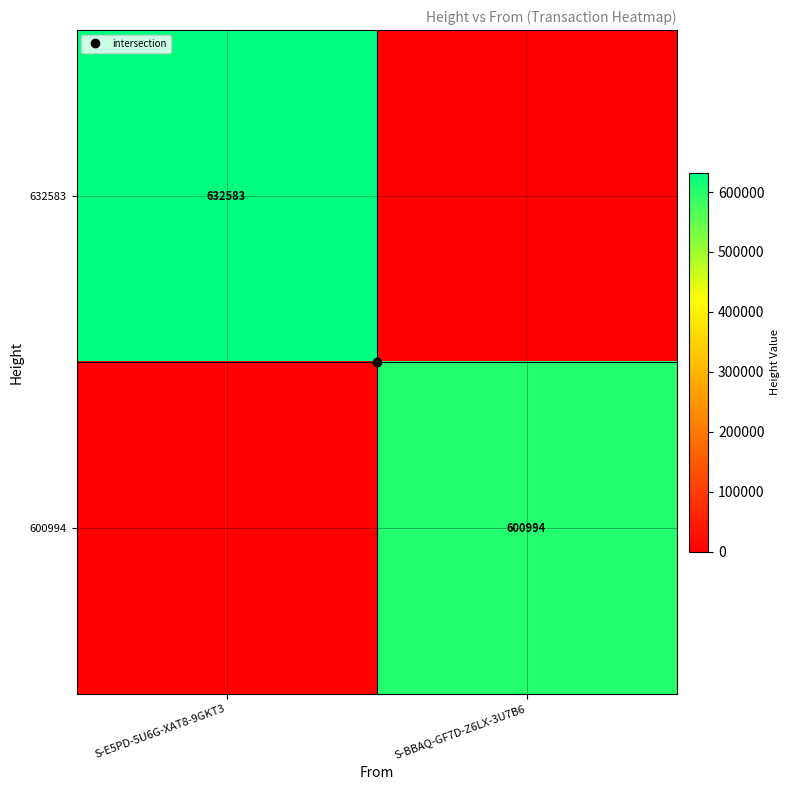

At which category does the chart reach its peak across all series?

S-E5PD-5U6G-XAT8-9GKT3